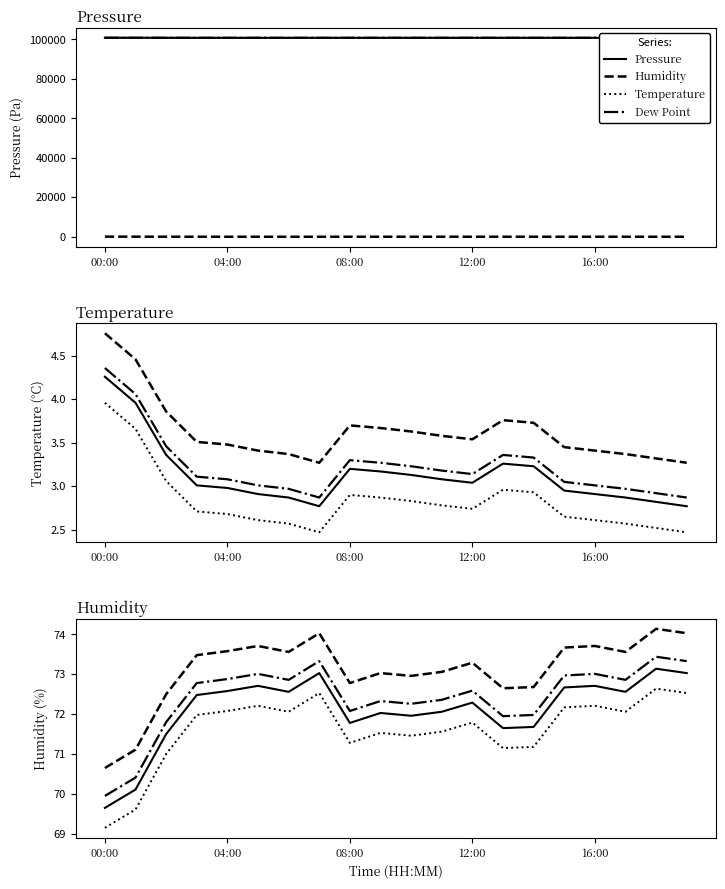

How many data points does each series have?

20